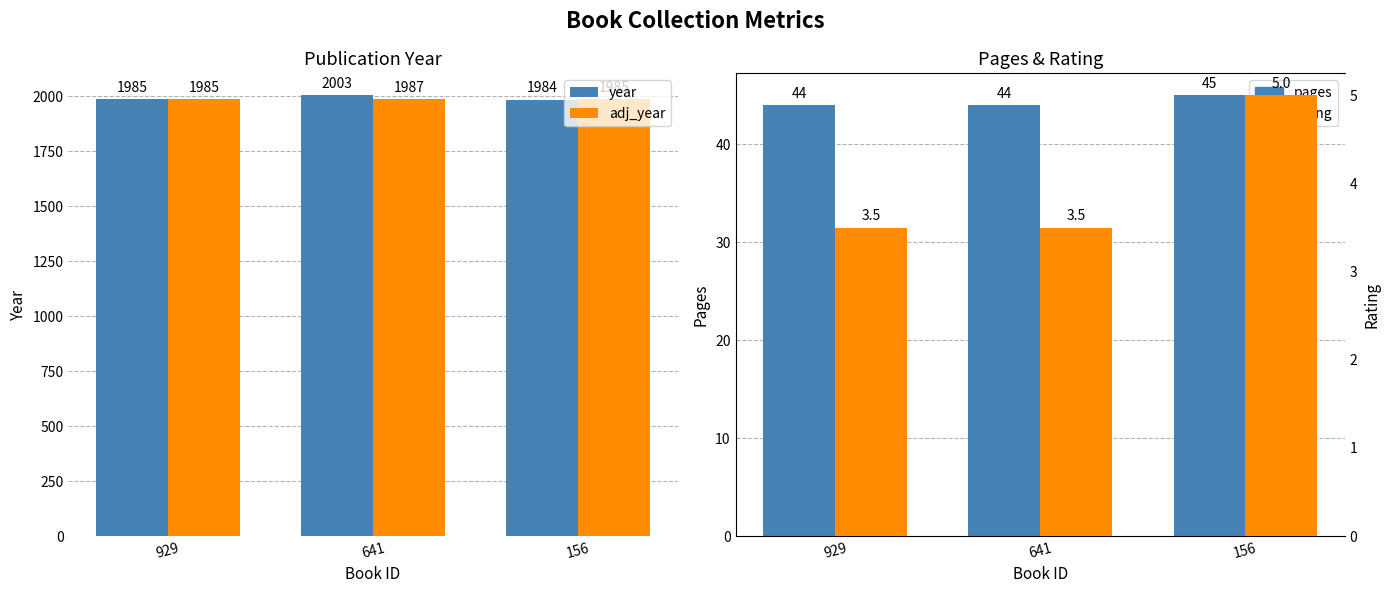

What is the spread (max minus min) of values at 641?

1999.5